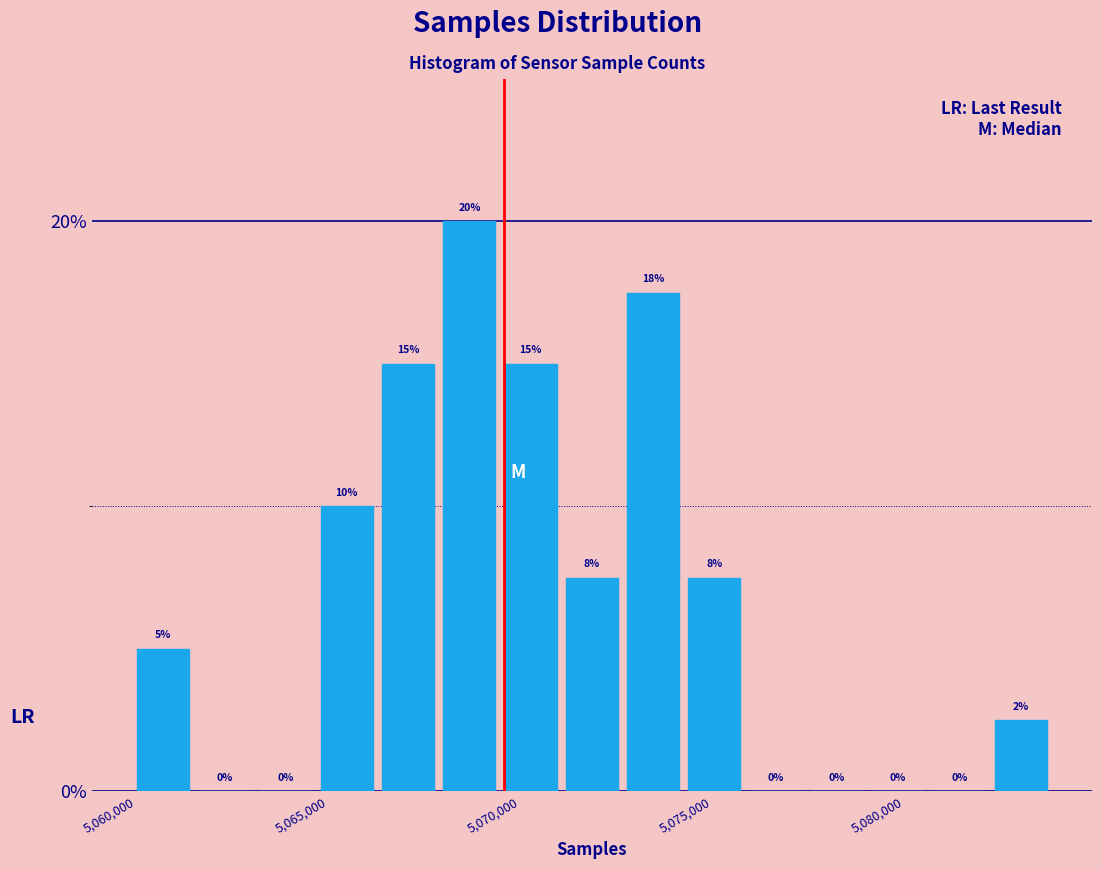

Read against the x-axis, roughly where is the centre of the tallest bar?

5068500